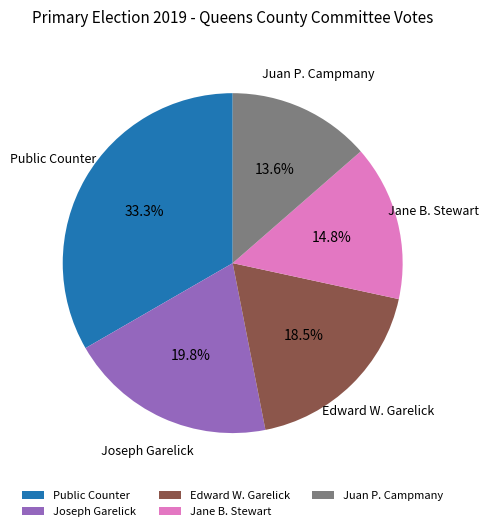

Combined, do Public Counter and Jane B. Stewart account for over 50%?

No